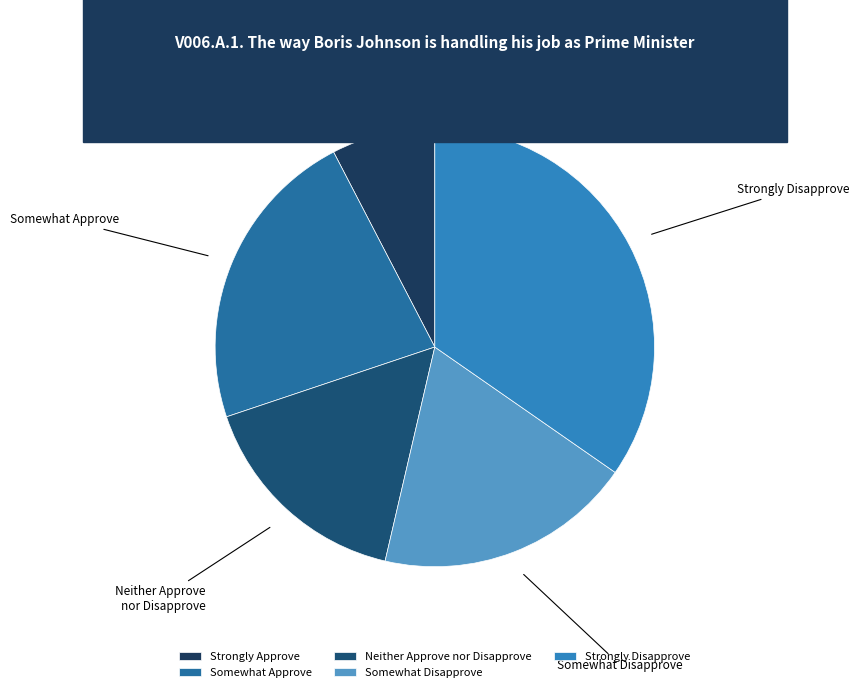

Which has a higher value, Strongly Approve or Somewhat Disapprove?

Somewhat Disapprove